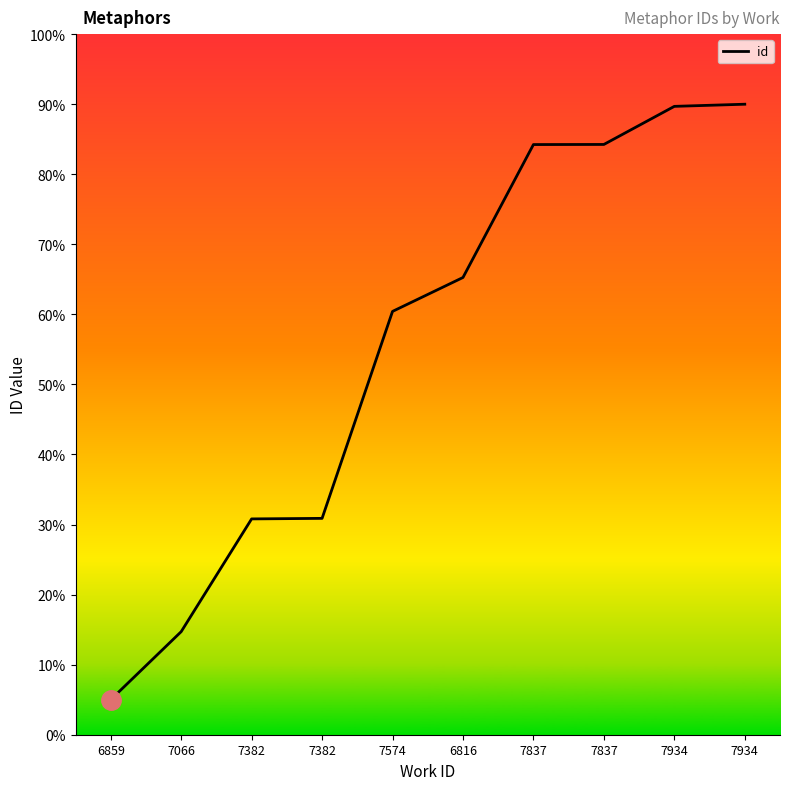

Is it true that the value at 6816 is 41.5?

False